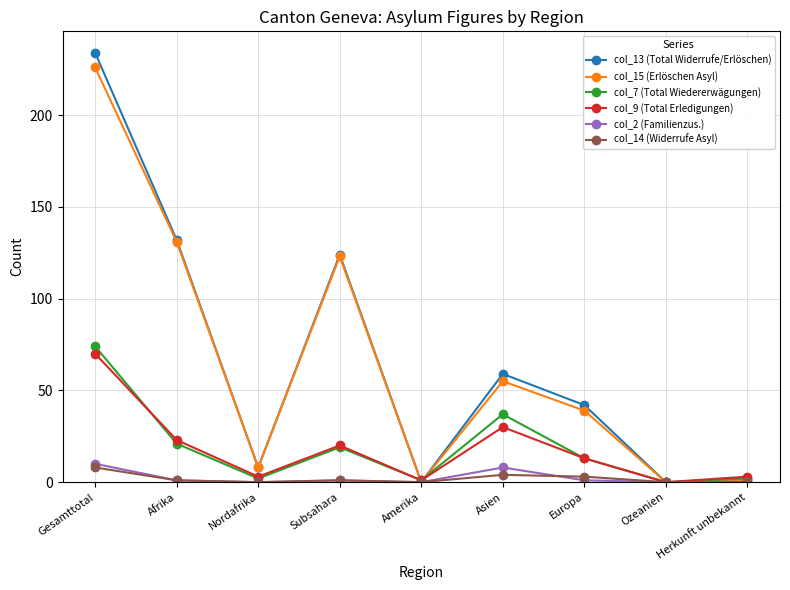

Is this an area chart (filled region under the line)?

No